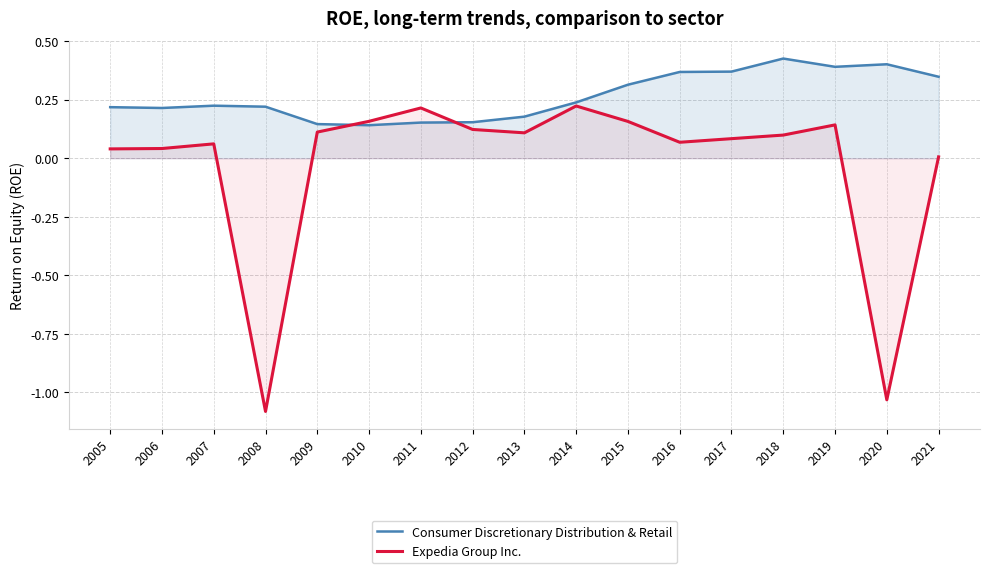

At which label does Consumer Discretionary Distribution & Retail reach its peak?

2018